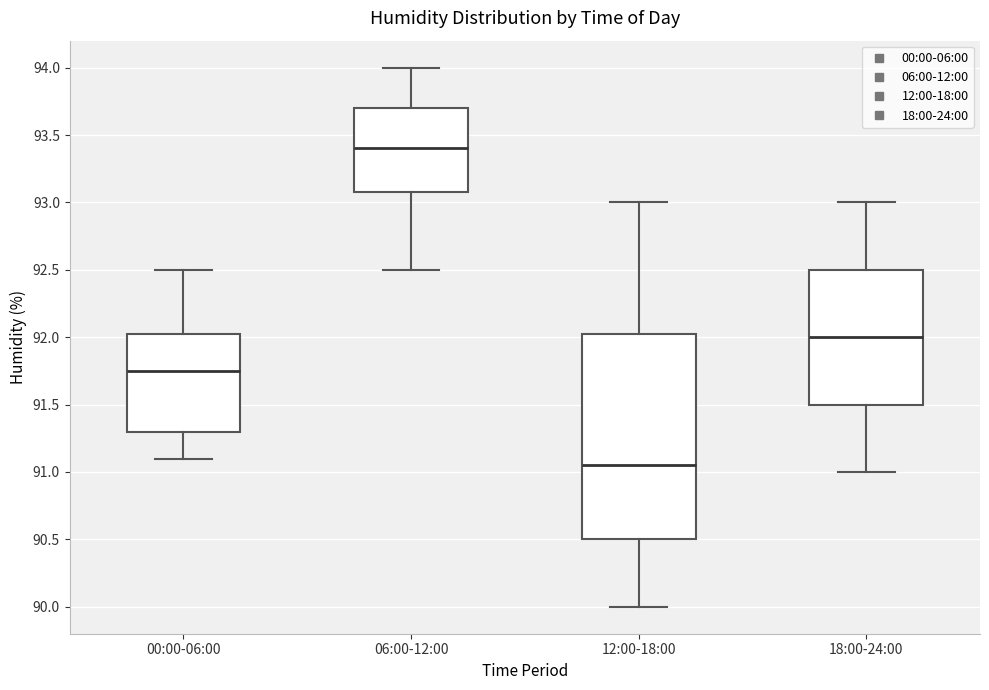

Where does the median line of the box for 18:00-24:00 sit on the y-axis? The values are not printed on the chart, so give them approximately, as read against the axis.

92.00